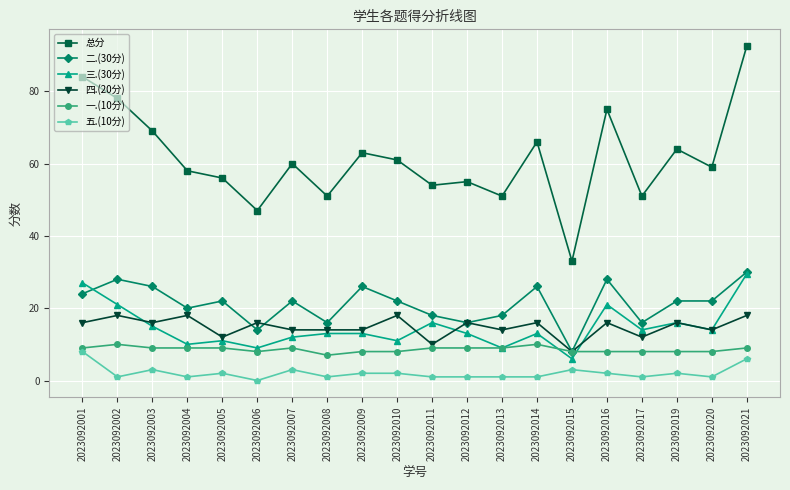

True or false: 三.(30分) has a value of 3.2 at 2023092012.

False